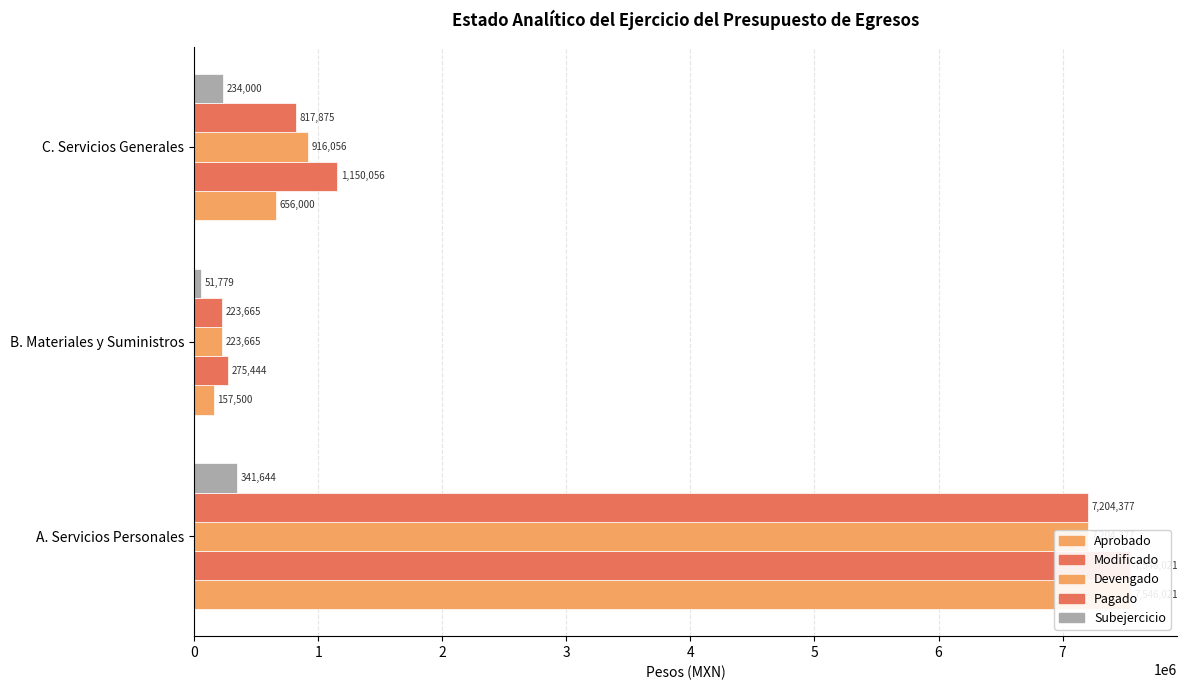

What is the lowest value of the Modificado series?

275444.1